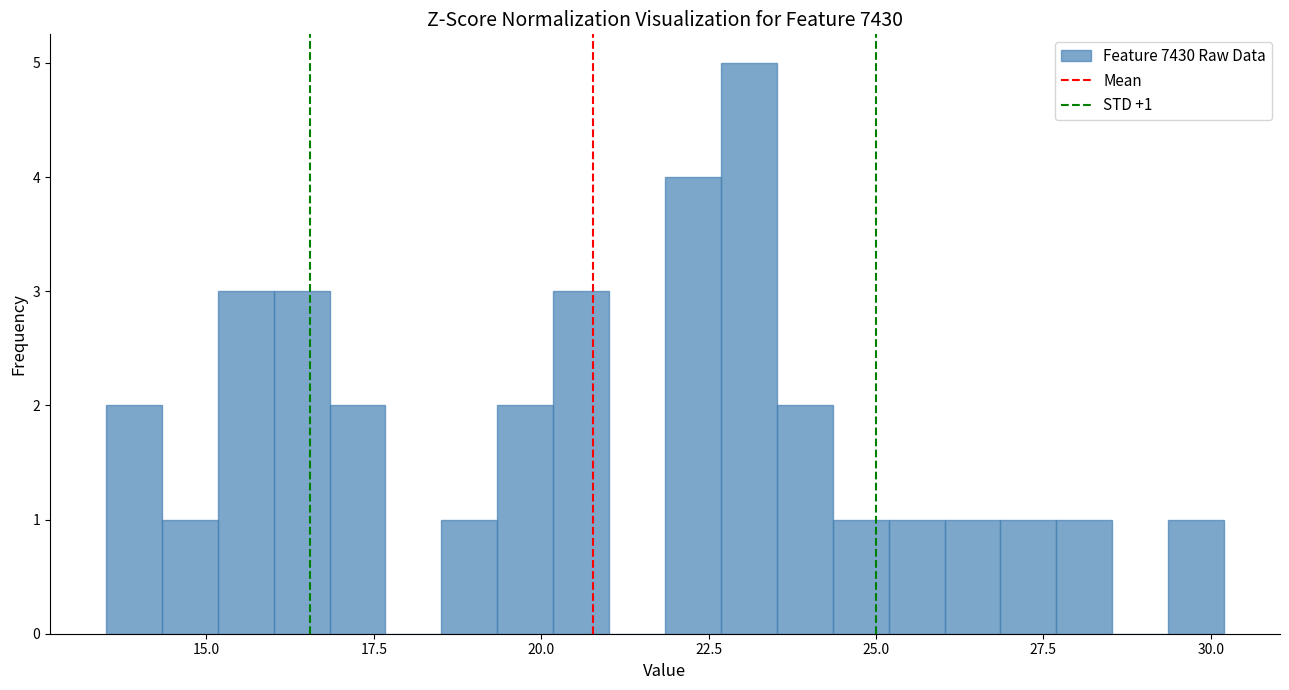

Around what value on the x-axis is the tallest bar? Give the approximate position of its centre, as read against the axis.

23.0